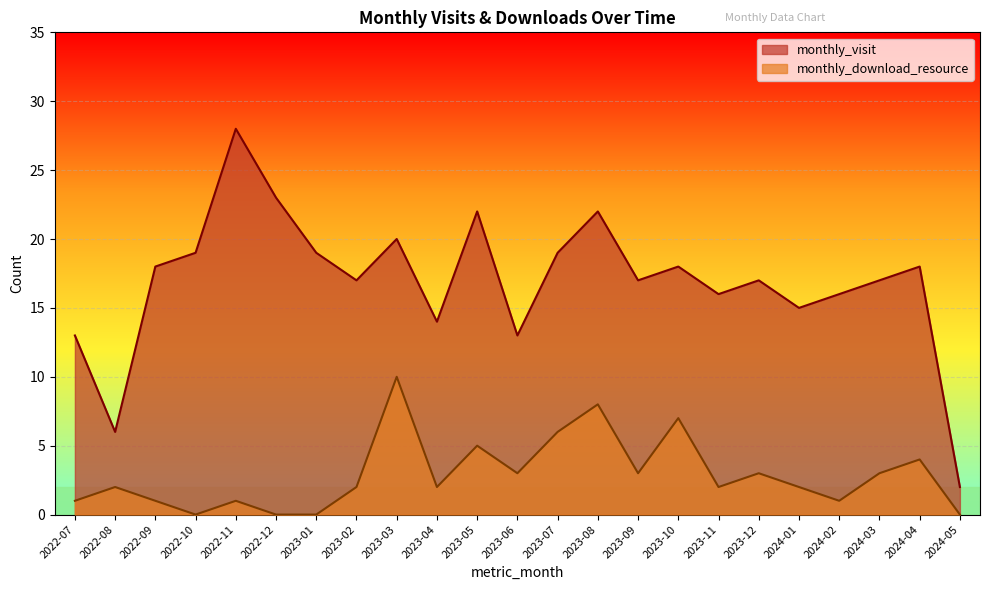

What are all the series names shown in the legend?

monthly_visit, monthly_download_resource